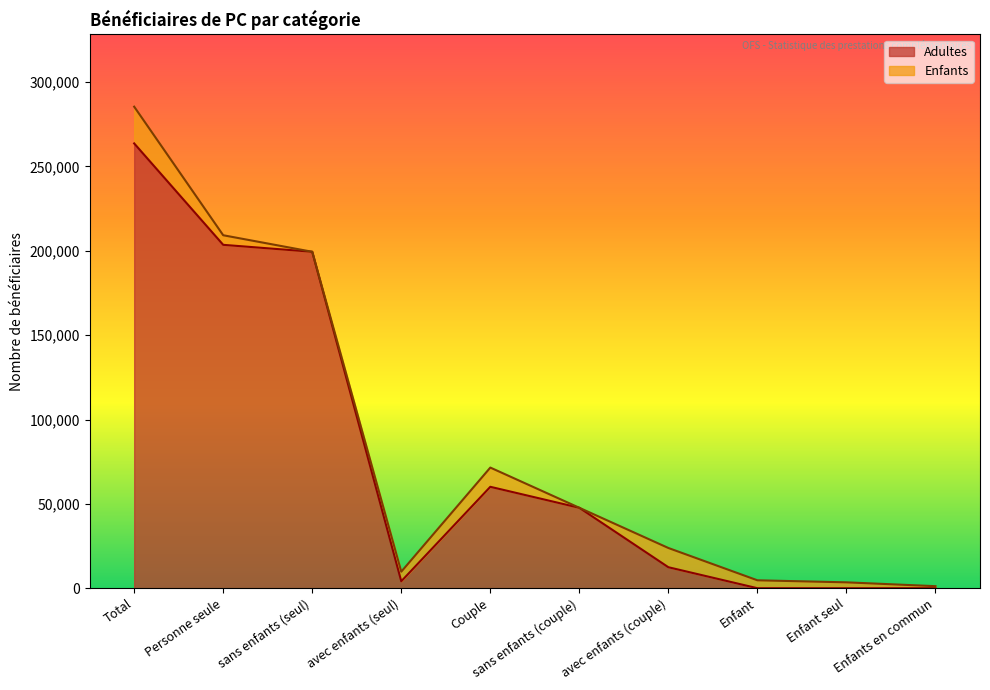

How many positive values are there?

7